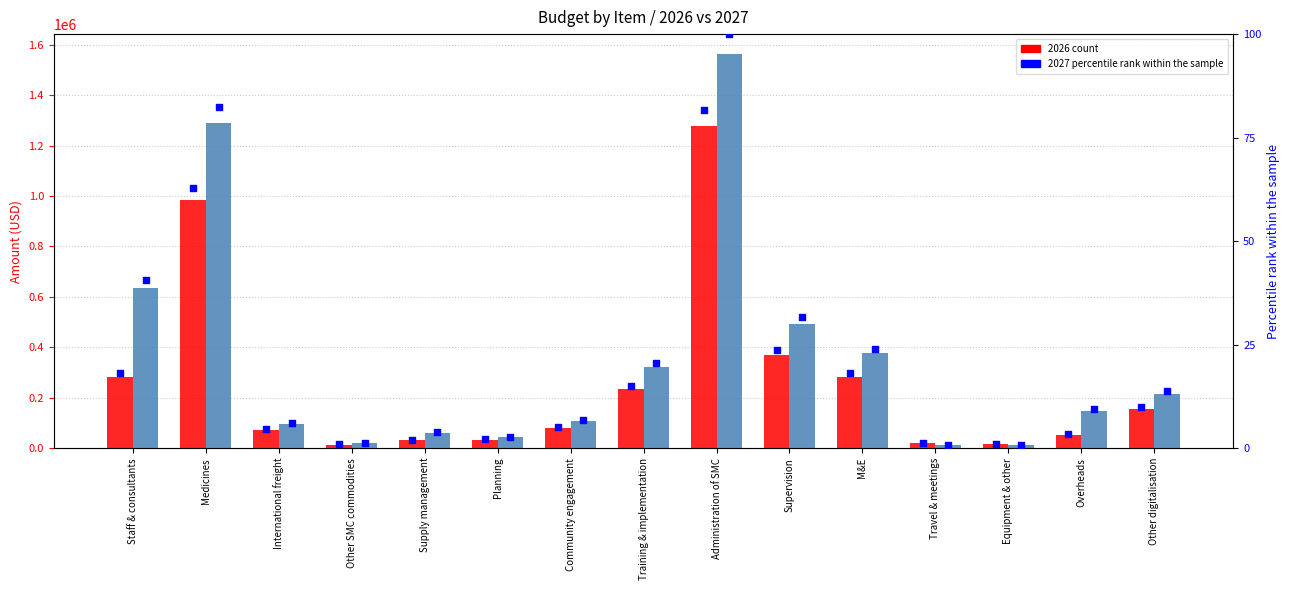

Is the value of 2026 pct at Community engagement greater than the value of 2027 pct at Planning?

Yes